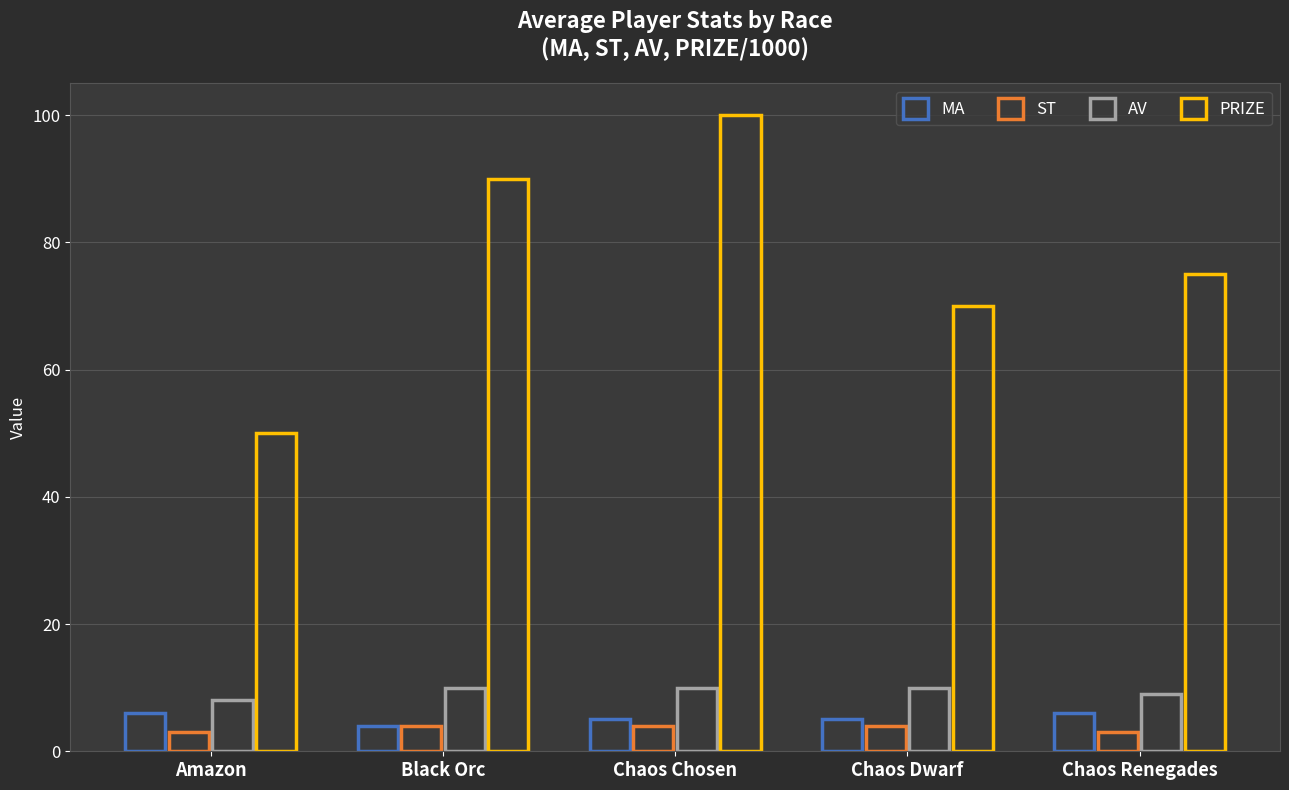

What is the value of the AV bar at the 2nd from the left?

10